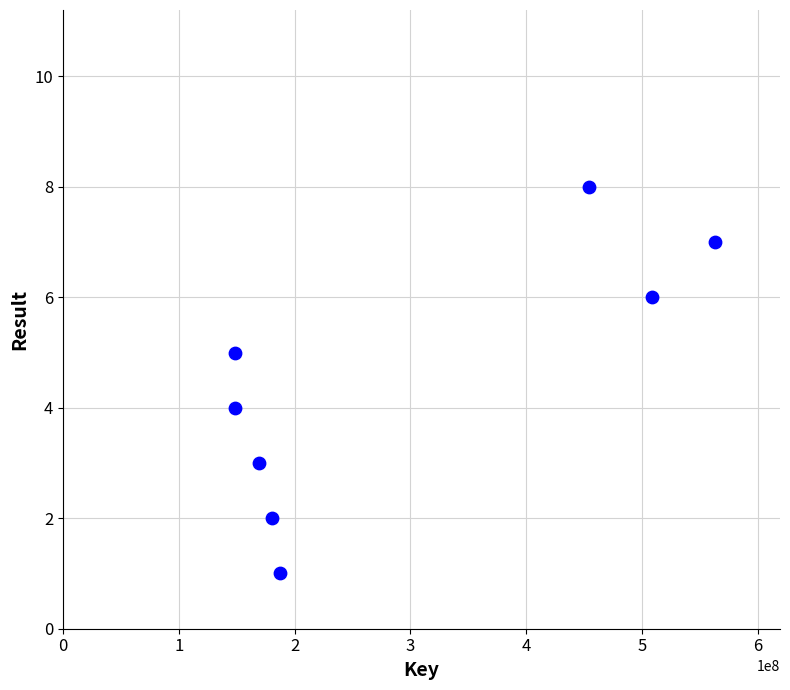

What is the range of X values (max minus min)?

413995233